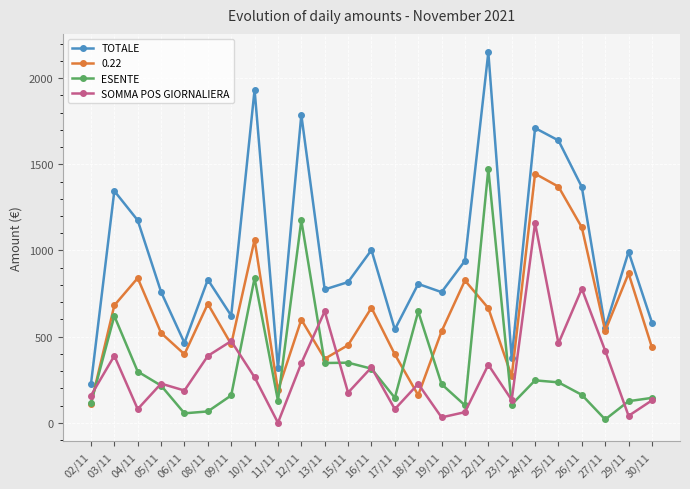

At 25/11, list the series in order from largest to smallest.

TOTALE, 0.22, SOMMA POS GIORNALIERA, ESENTE